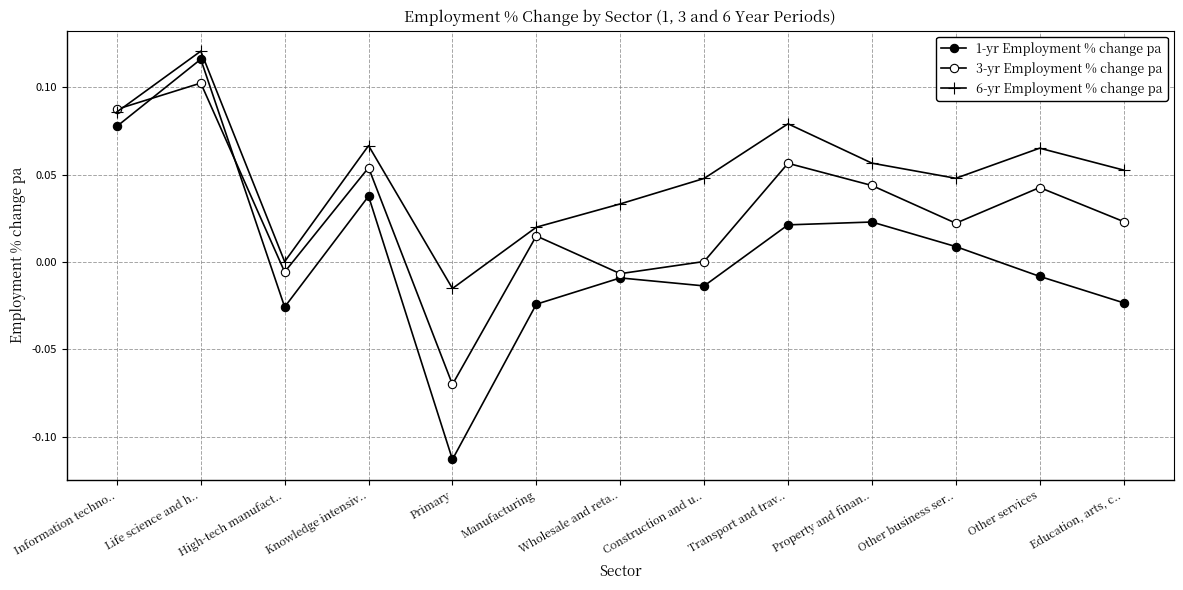

How many lines are shown in the chart?

3